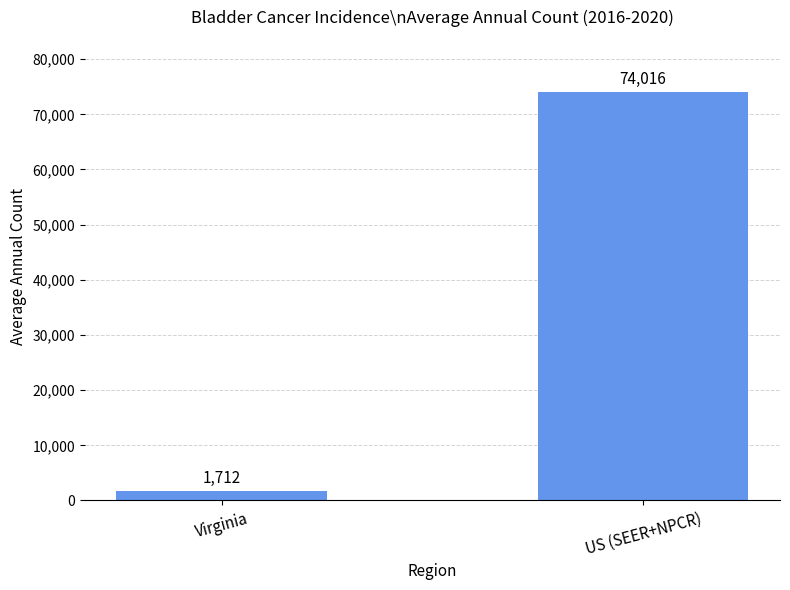

What position from the left is Virginia?

1